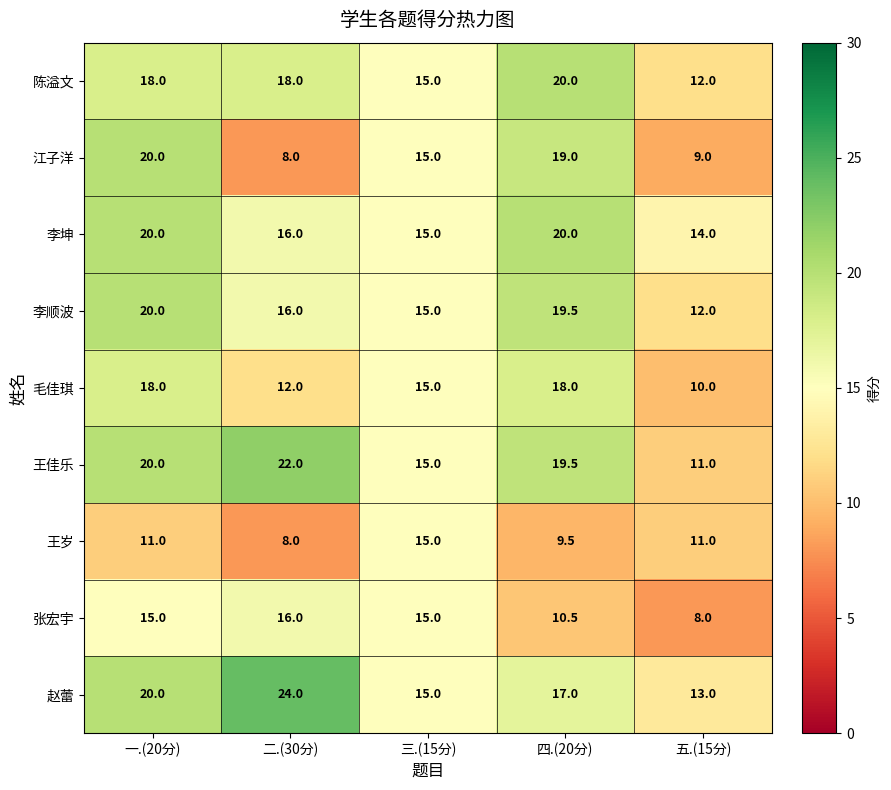

The 王佳乐 series shows 19.5 at 四.(20分). True or false?

True